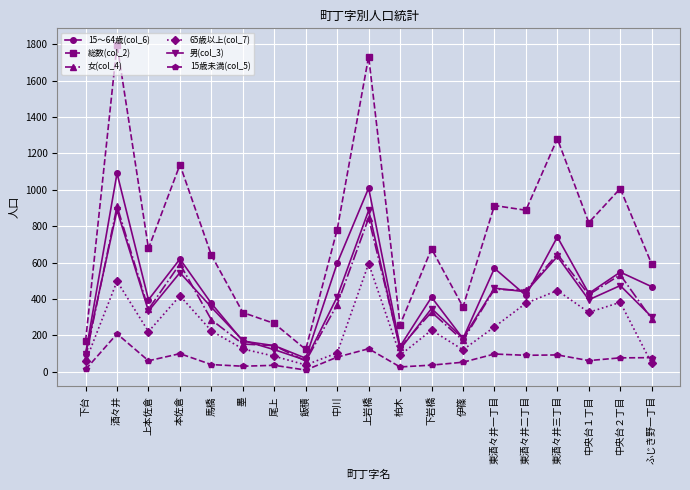

Which series has the largest range (max minus min)?

総数(col_2)